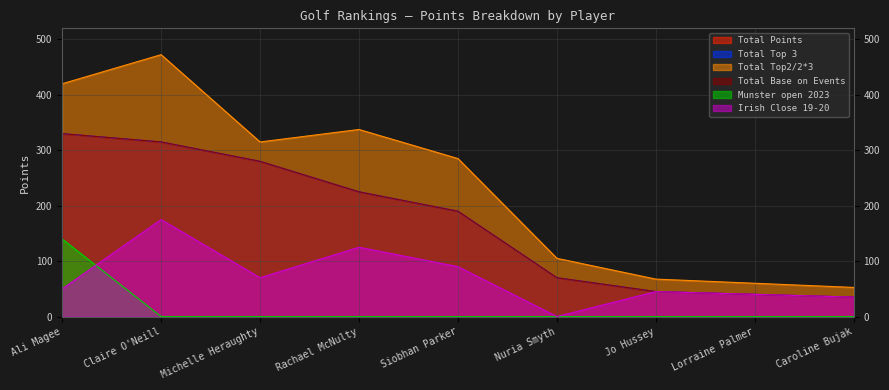

What are all the series names shown in the legend?

Total Points, Total Top 3, Total Top2/2*3, Total Base on Events, Munster open 2023, Irish Close 19-20